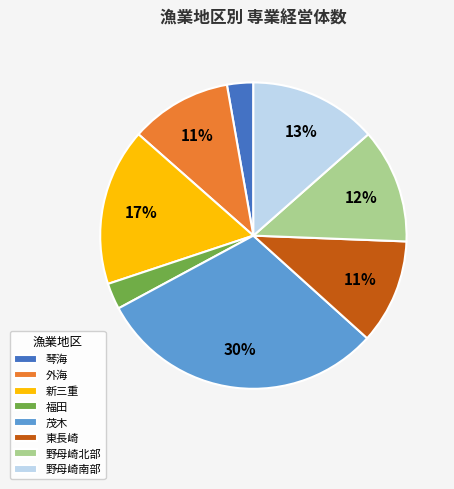

Which has a higher value, 新三重 or 東長崎?

新三重